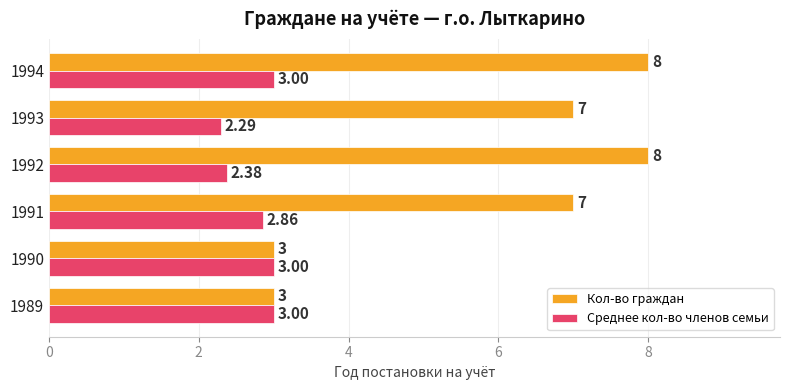

Where is Среднее кол-во членов семьи nearest to the value 2?

1993